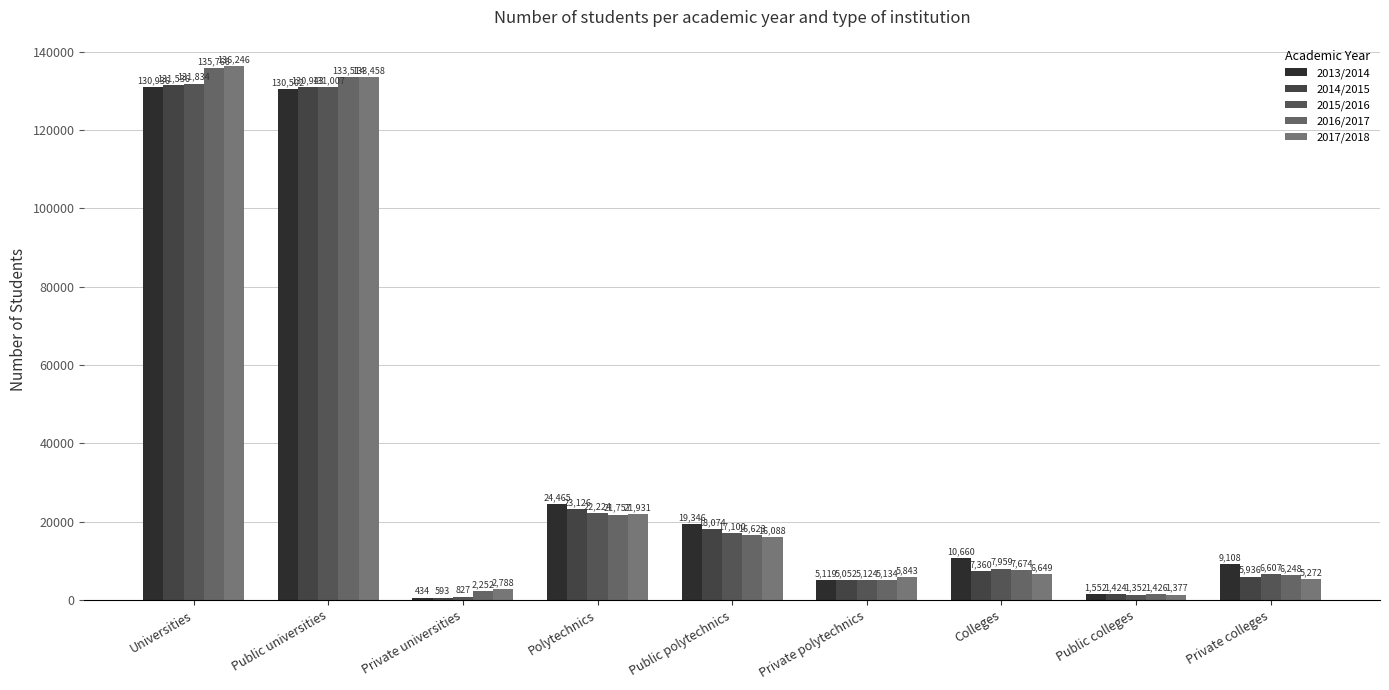

True or false: 2017/2018 has a value of 5272 at Private colleges.

True